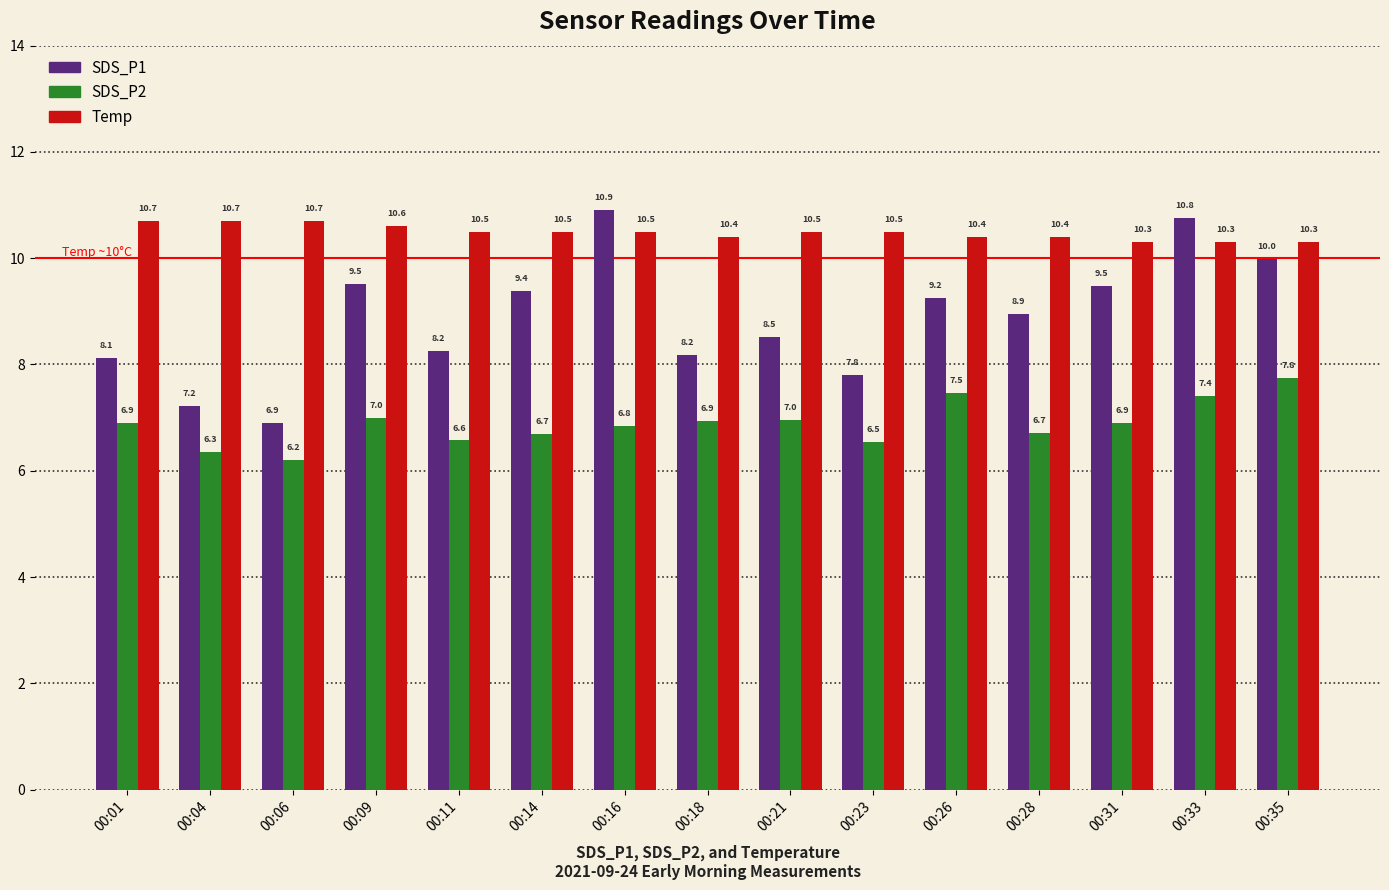

How many bars are there in total?

45